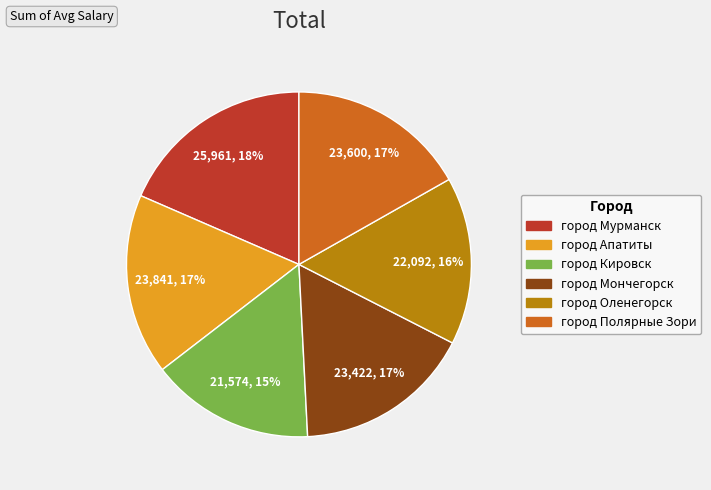

Is it true that город Кировск is 15% of the pie?

True